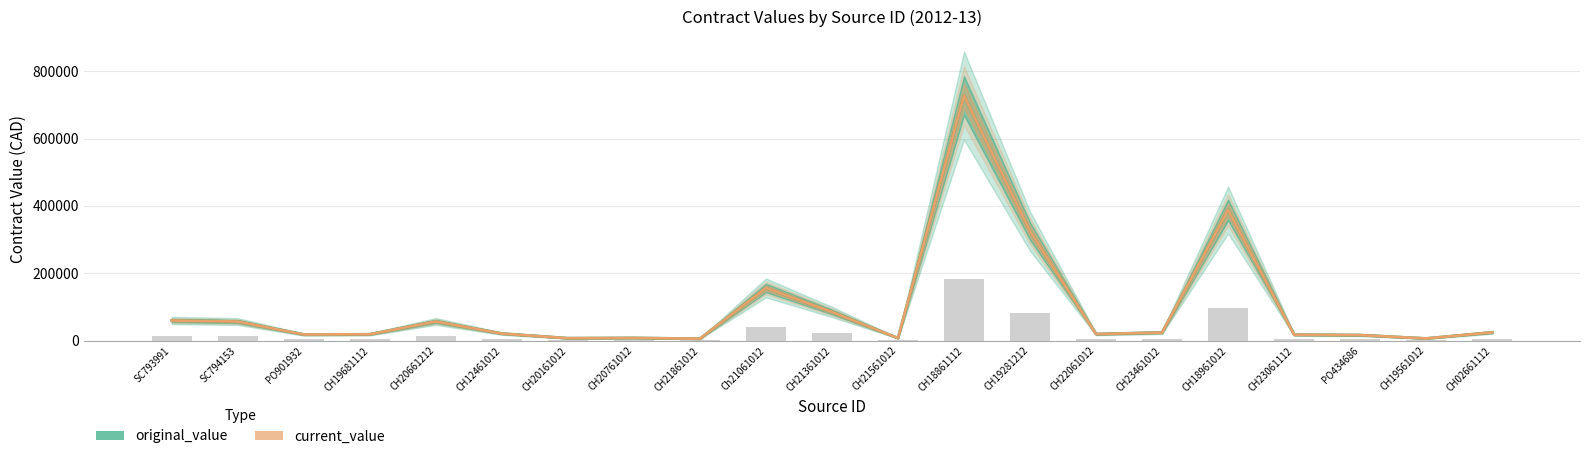

What is the value of the current_value bar at the 15th from the left?

19378.8